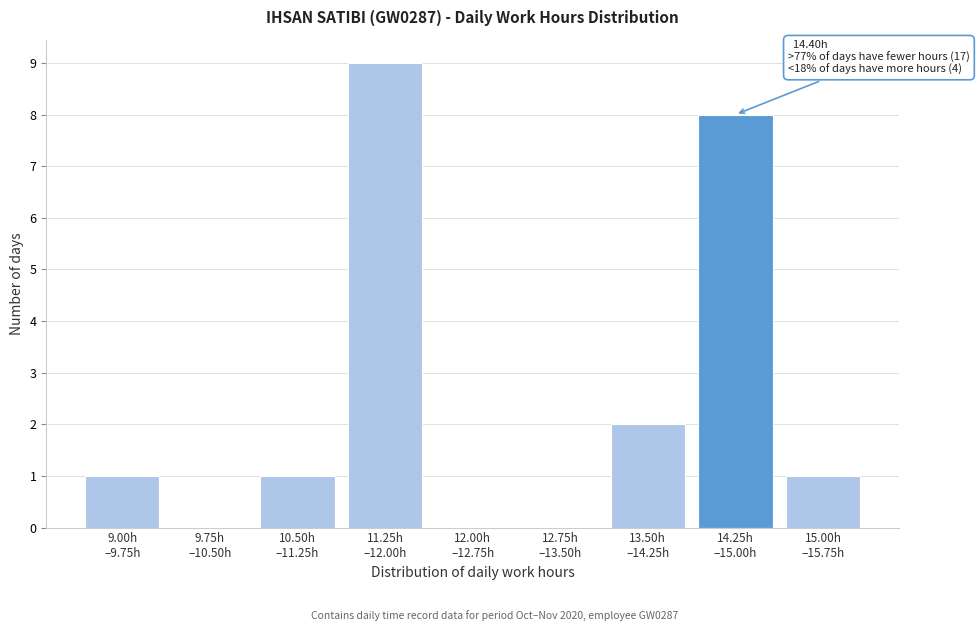

What is the greatest value displayed?

9